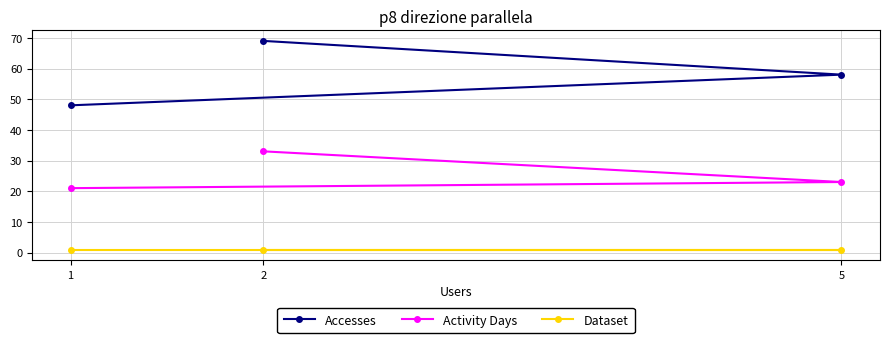

What is the smallest value displayed?

1